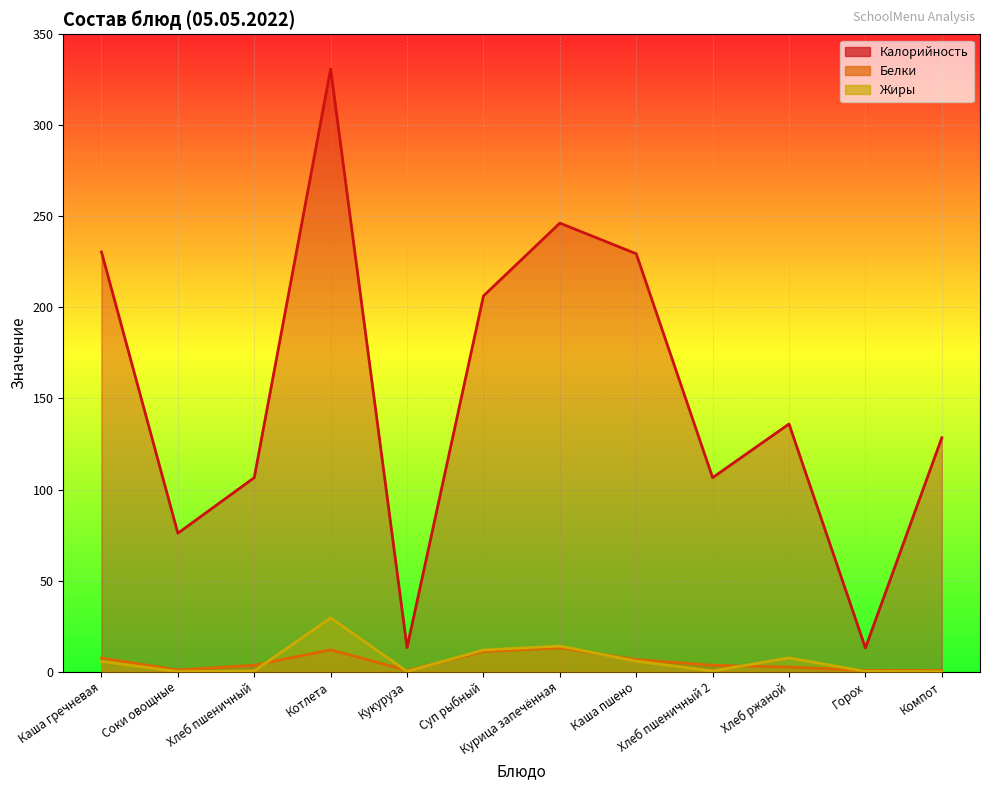

What value does the Жиры series have at Кукуруза?

0.1